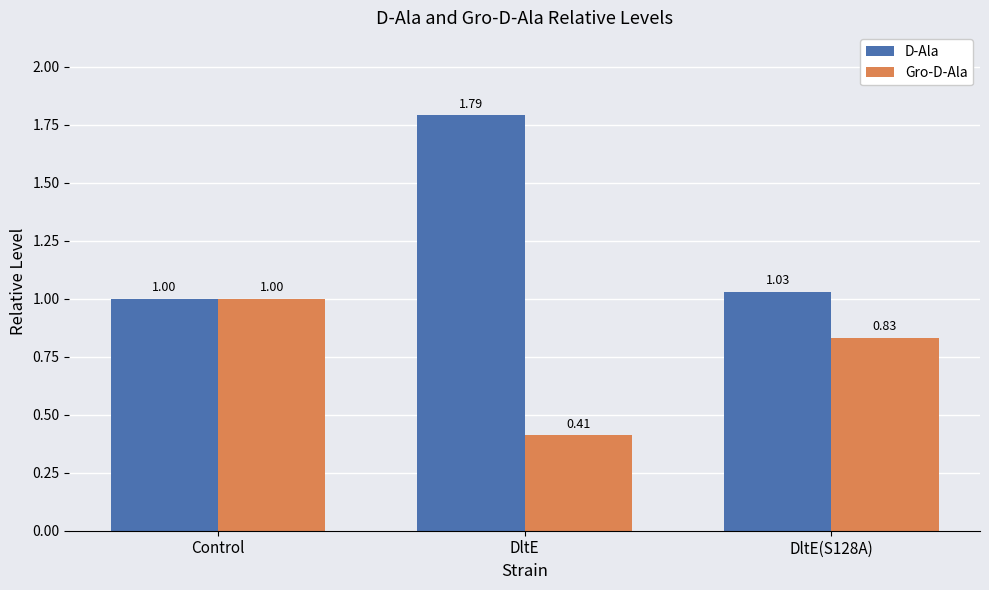

Is the value of D-Ala at DltE greater than the value of Gro-D-Ala at Control?

Yes